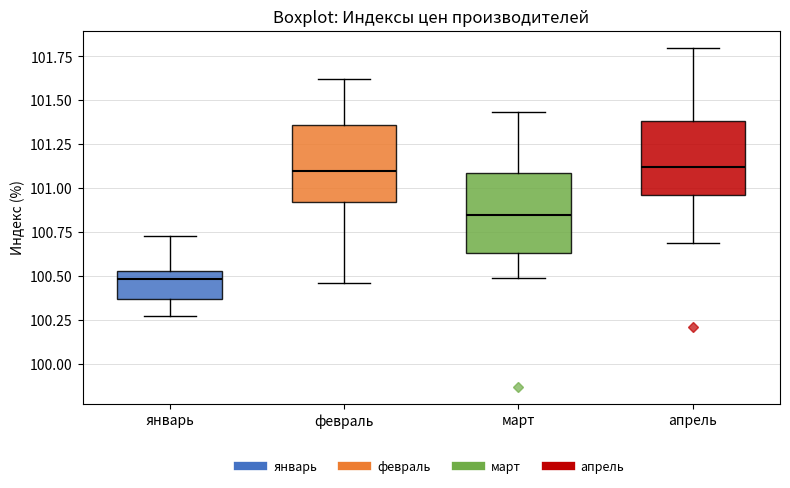

Reading left to right, transcribe this box plot: for each box, give where its median line is, the range the box spans, and where its two whiskers end, as read against the y-axis. The values are not printed on the chart, so give them approximately, as read against the axis.

январь: median 100.50, box 100.35 to 100.55, whiskers 100.25 to 100.75
февраль: median 101.10, box 100.90 to 101.35, whiskers 100.45 to 101.60
март: median 100.85, box 100.65 to 101.10, whiskers 100.50 to 101.45
апрель: median 101.10, box 100.95 to 101.40, whiskers 100.70 to 101.80